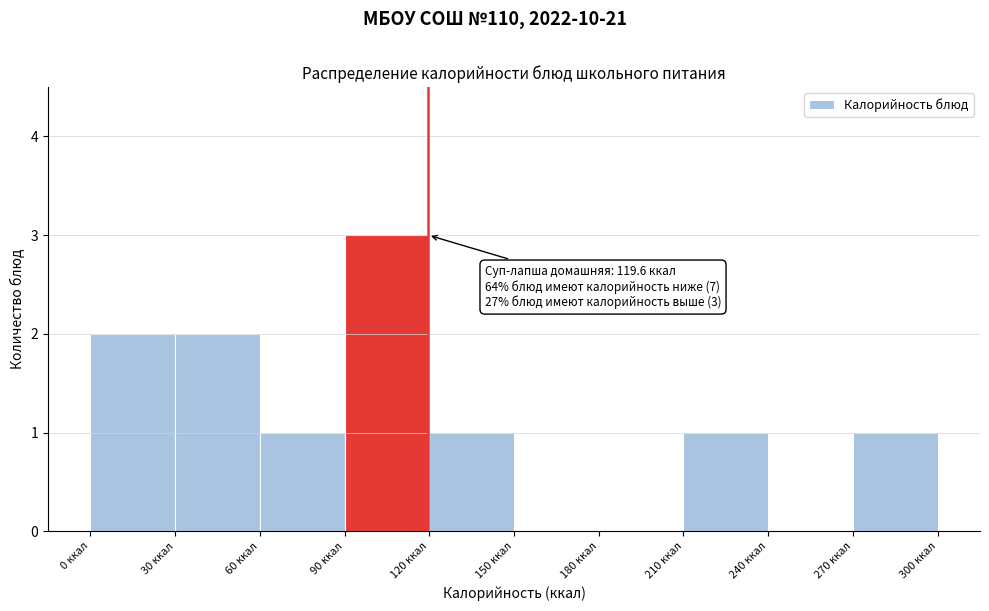

Which range on the x-axis has the tallest bar?

90 to 120